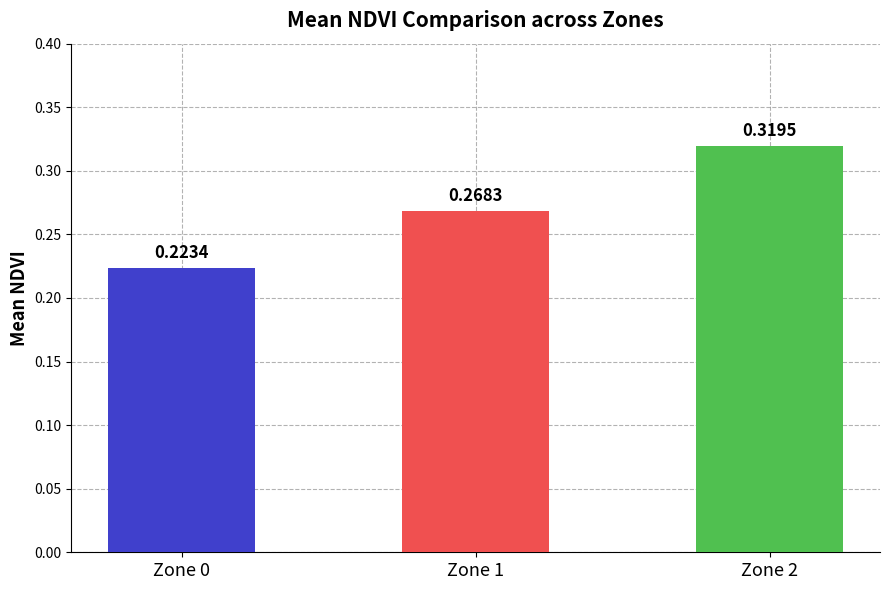

At which label is the value closest to 0?

Zone 0